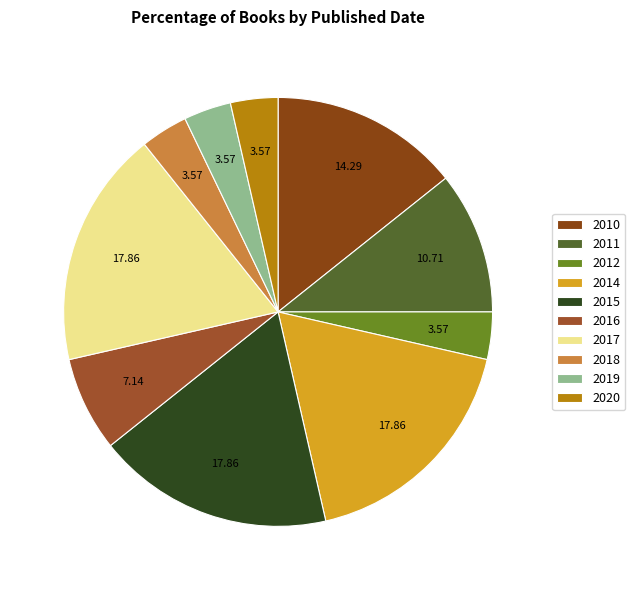

True or false: 2011 accounts for 17% of the total.

False